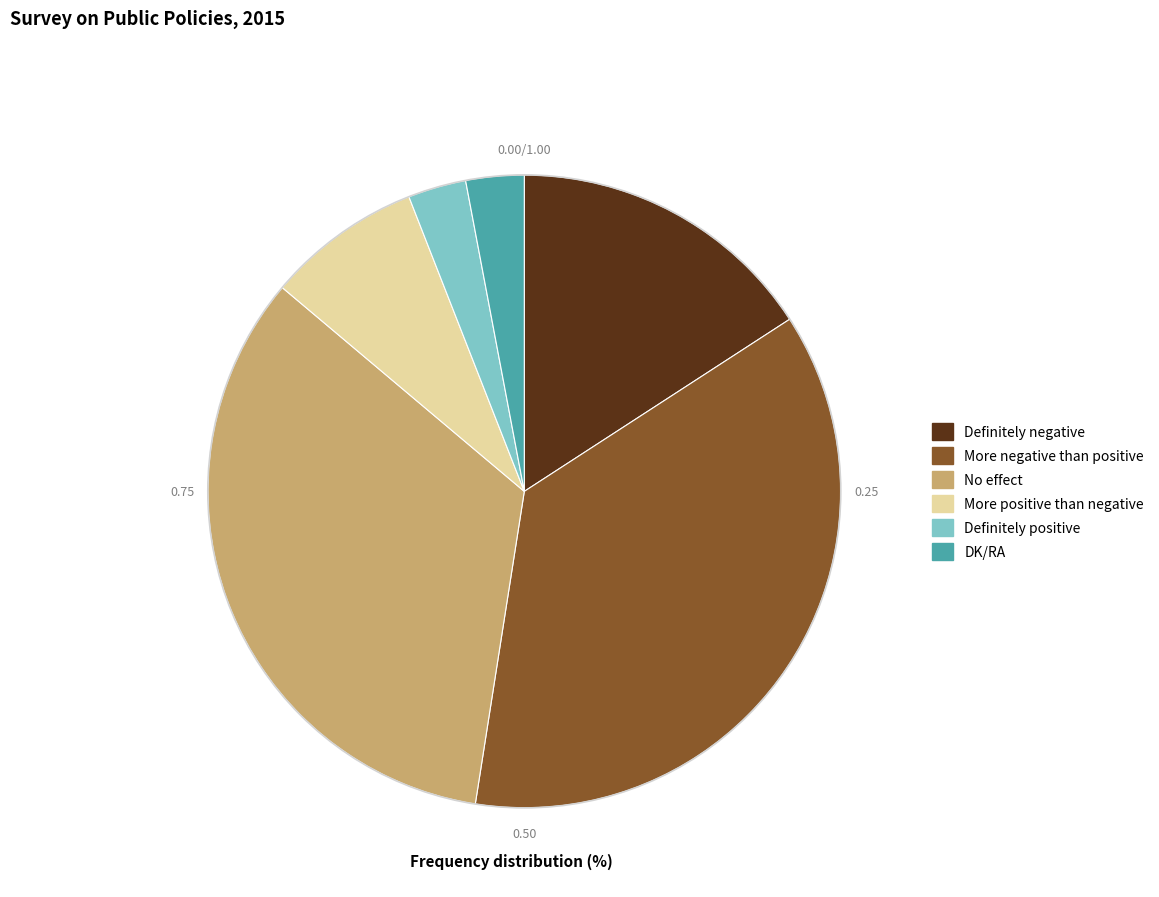

Which slice is the largest?

More negative than positive